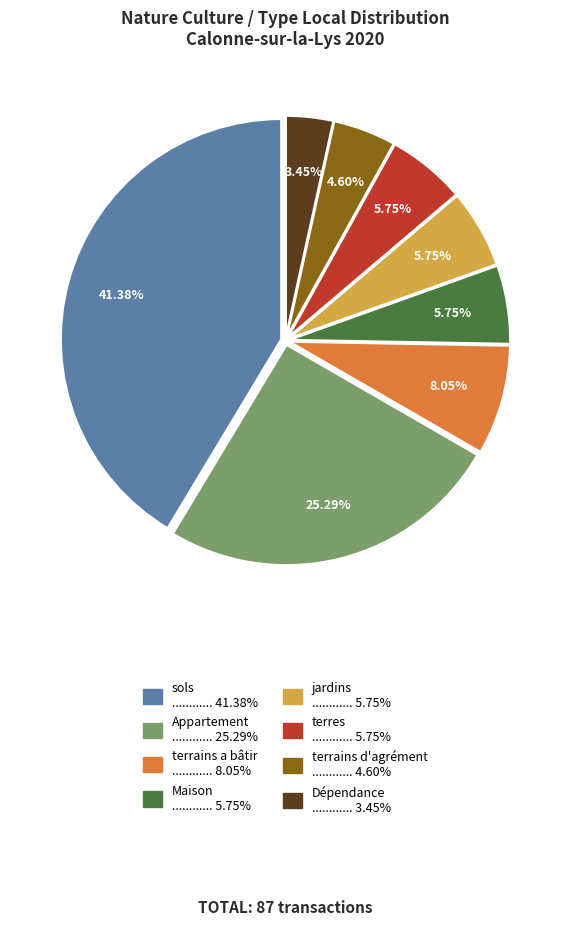

How many segments does this pie chart have?

8